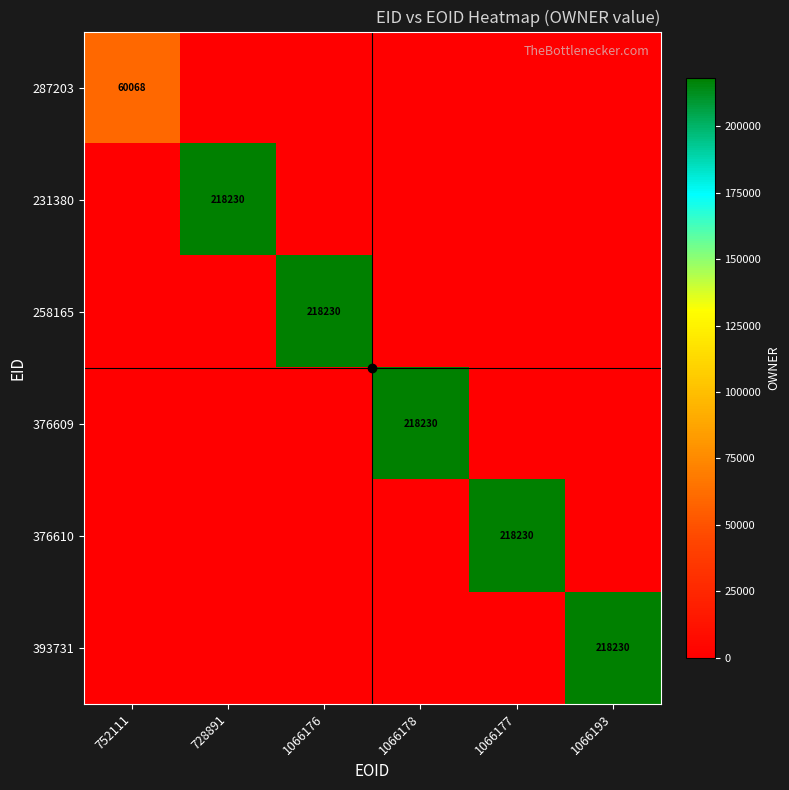

Which category has the highest value across all series?

728891